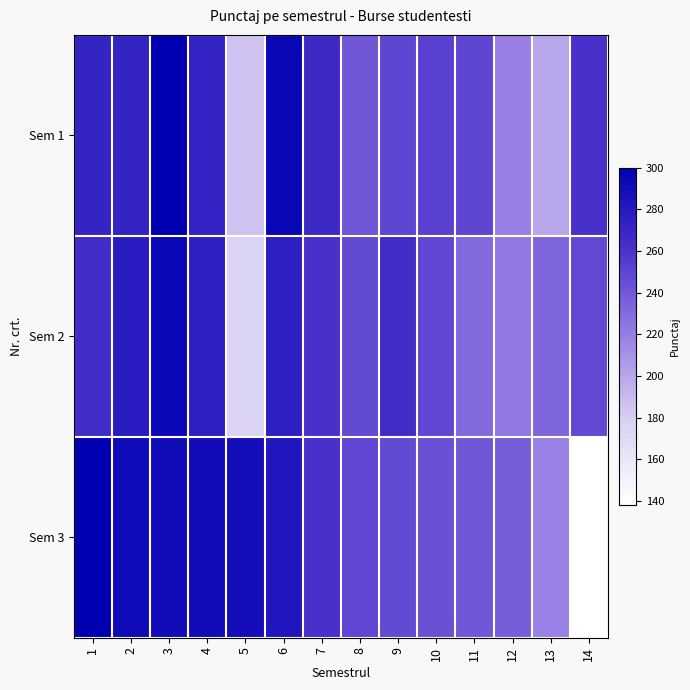

At which category is the sum across all series the highest?

3